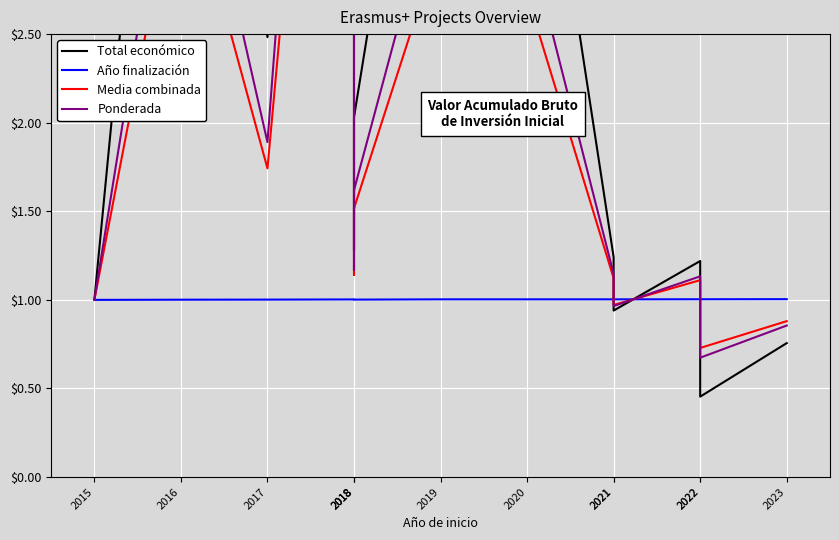

Where is the first local minimum for Total económico?

2017